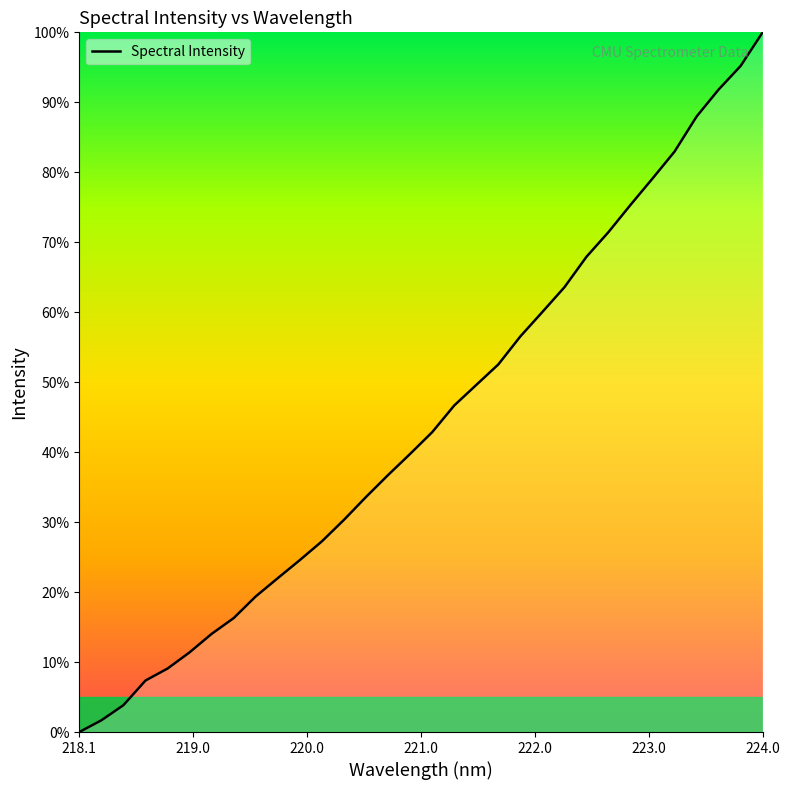

What is the maximum value shown in the chart?

100.0